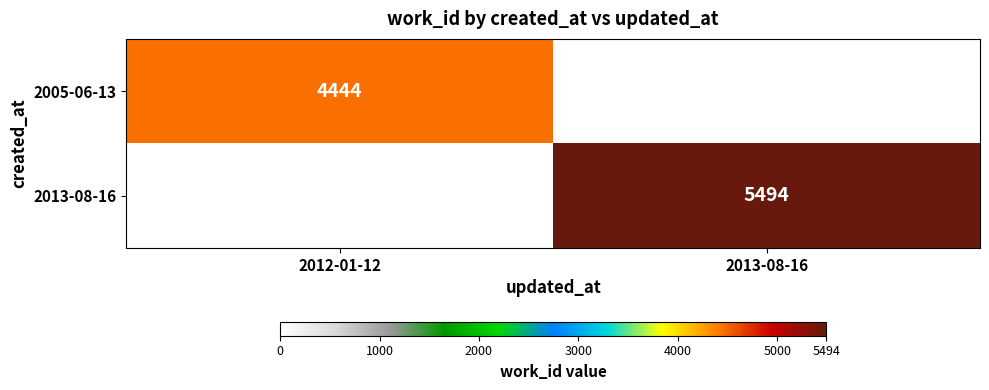

The value of 2013-08-16 at 2013-08-16 is 5494. True or false?

True